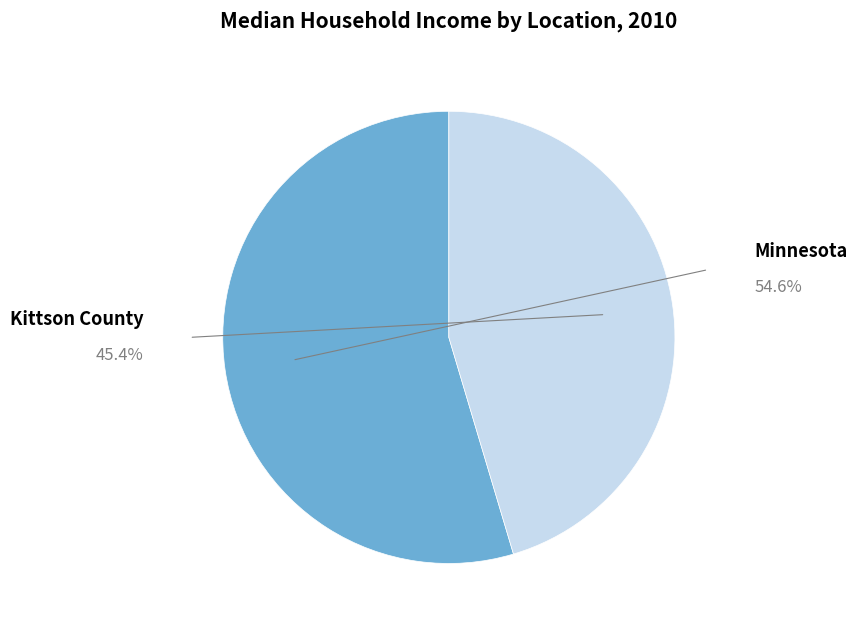

Is there a majority slice in this chart?

Yes